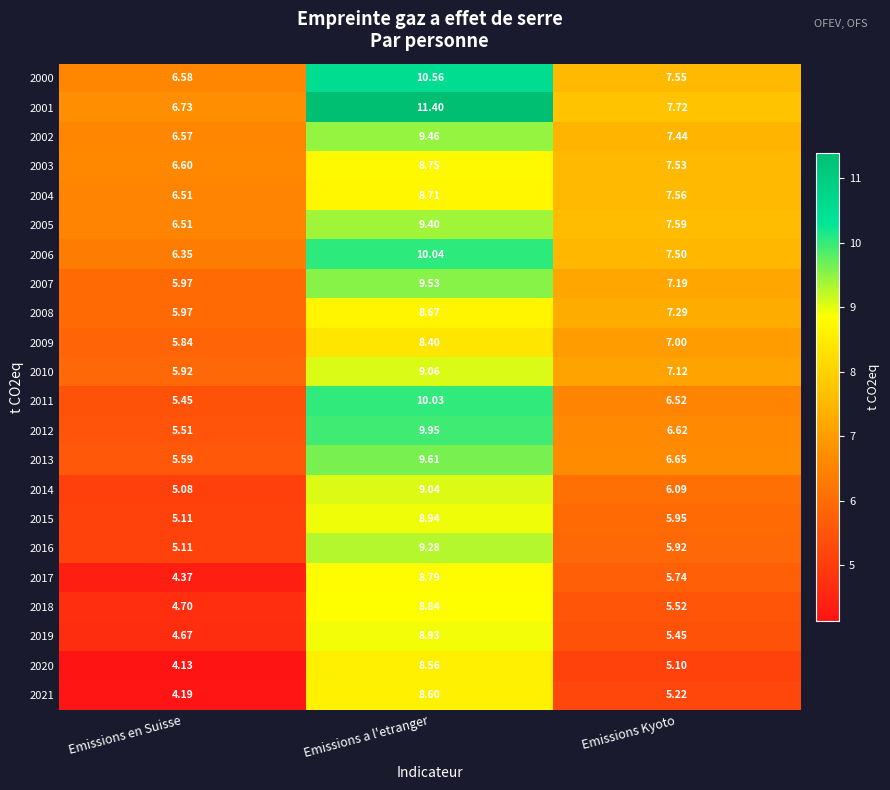

At which category does the chart reach its minimum across all series?

Emissions en Suisse